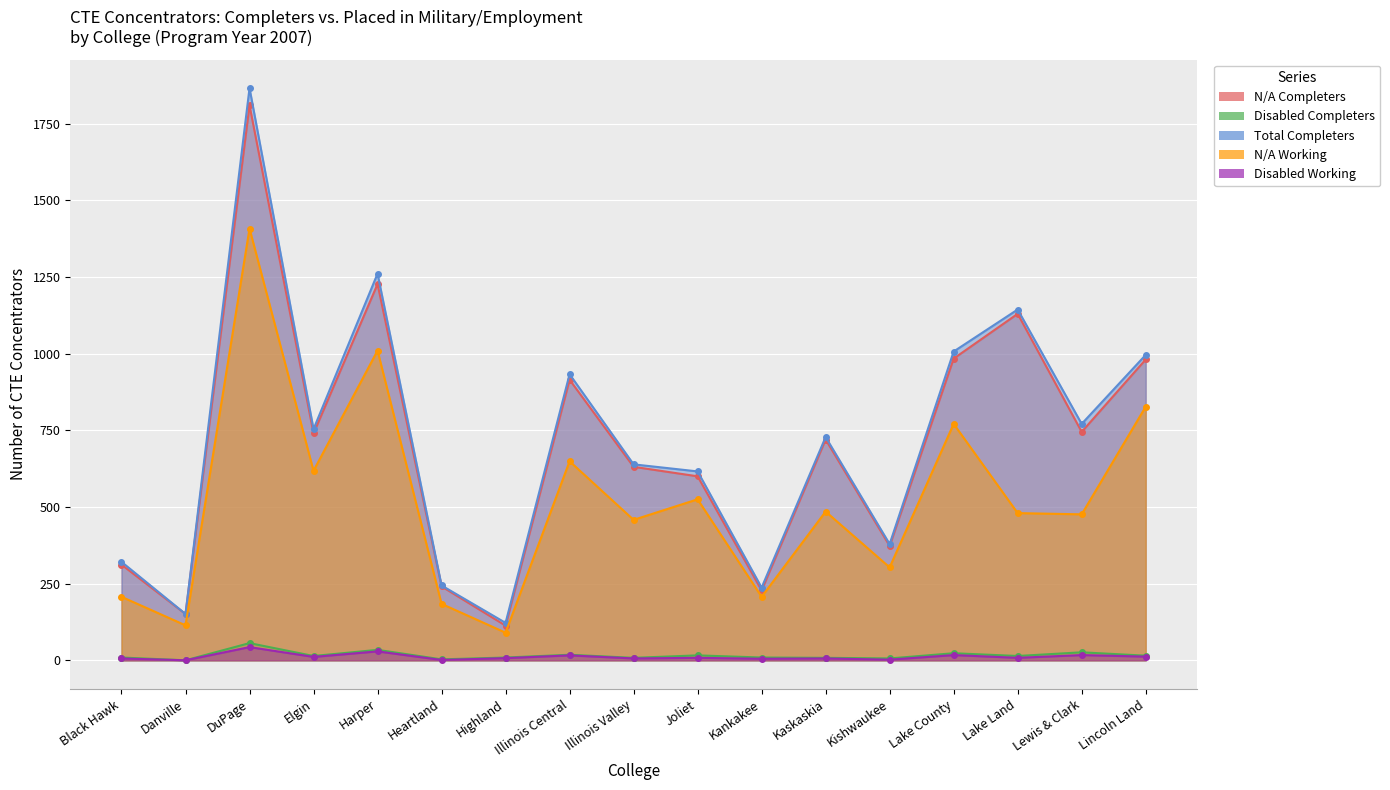

True or false: Disabled Working has a value of 17 at Lake County.

True